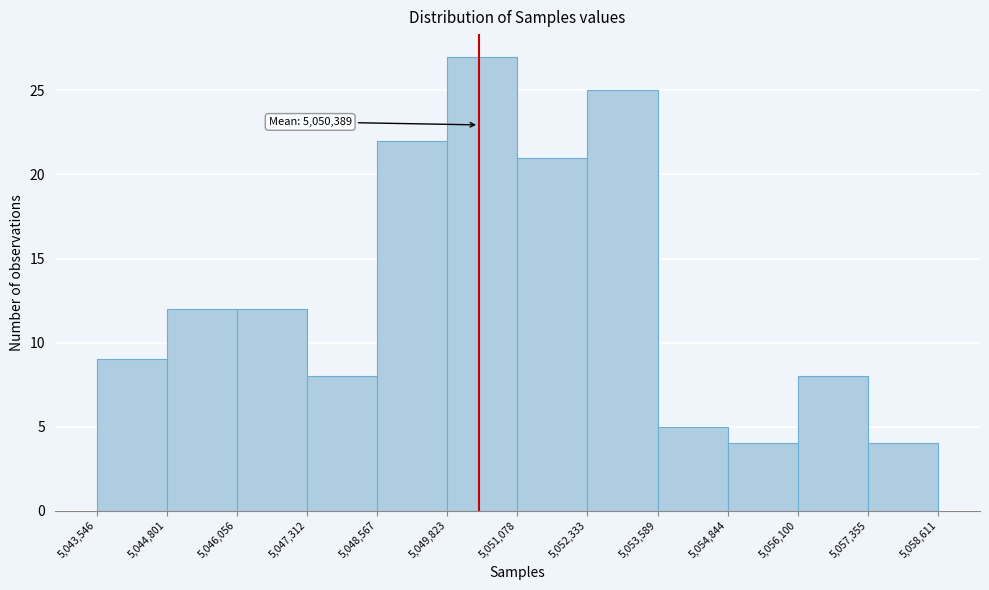

Which range on the x-axis has the tallest bar?

5,049,823 to 5,051,078